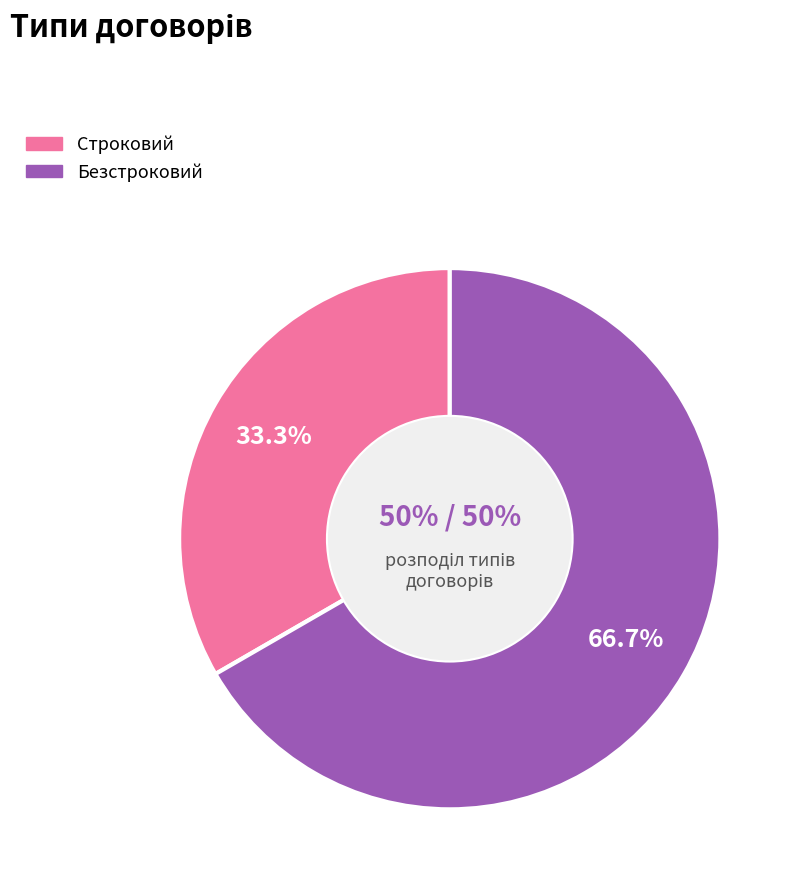

What percentage is NOT represented by Безстроковий?

33.3%